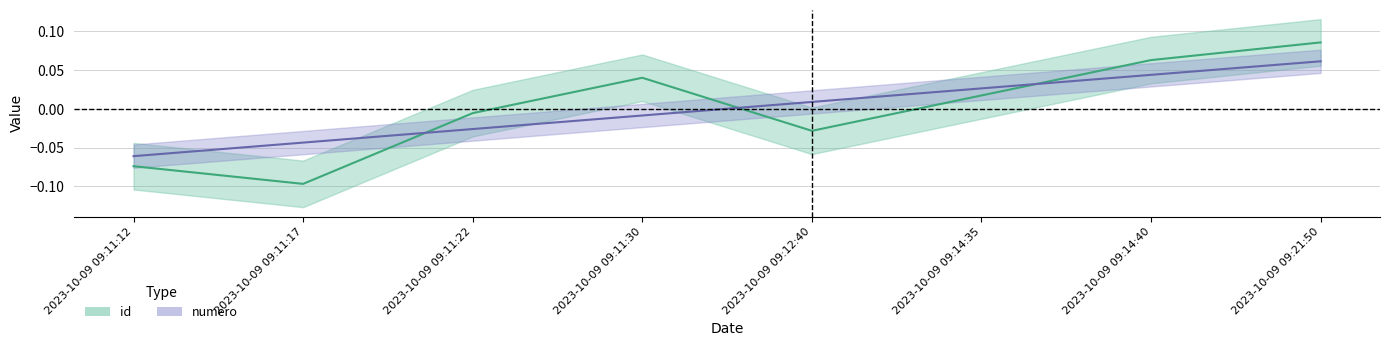

After their last crossing, which series has the higher values: id or numero?

id